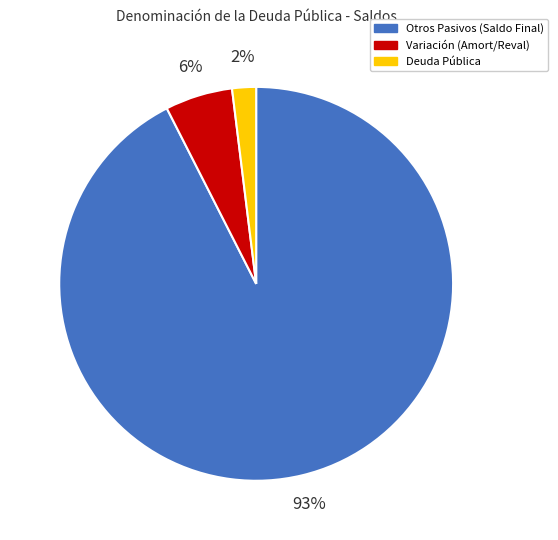

True or false: Deuda Pública accounts for 11% of the total.

False